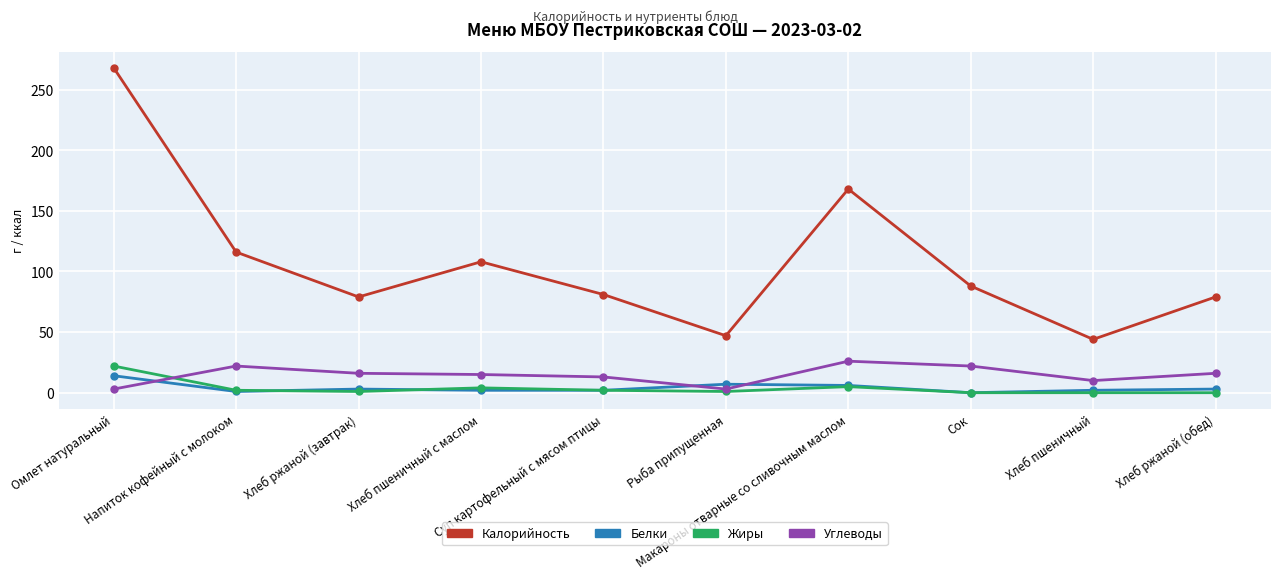

How many categories are shown in the chart?

10